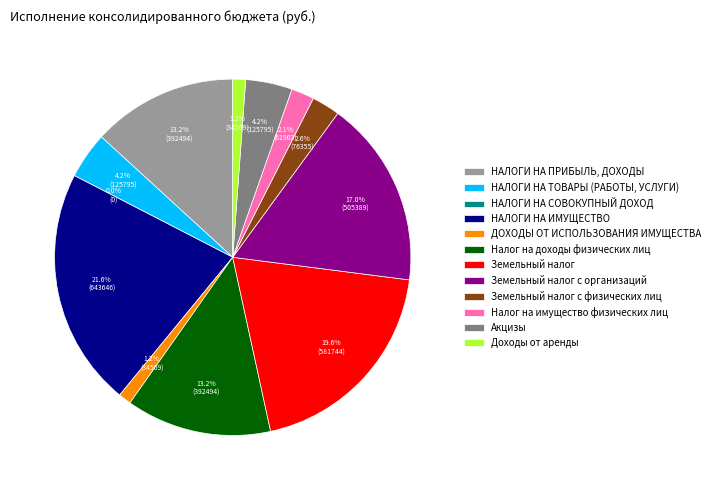

What portion of the pie excludes НАЛОГИ НА ТОВАРЫ (РАБОТЫ, УСЛУГИ)?

95.8%